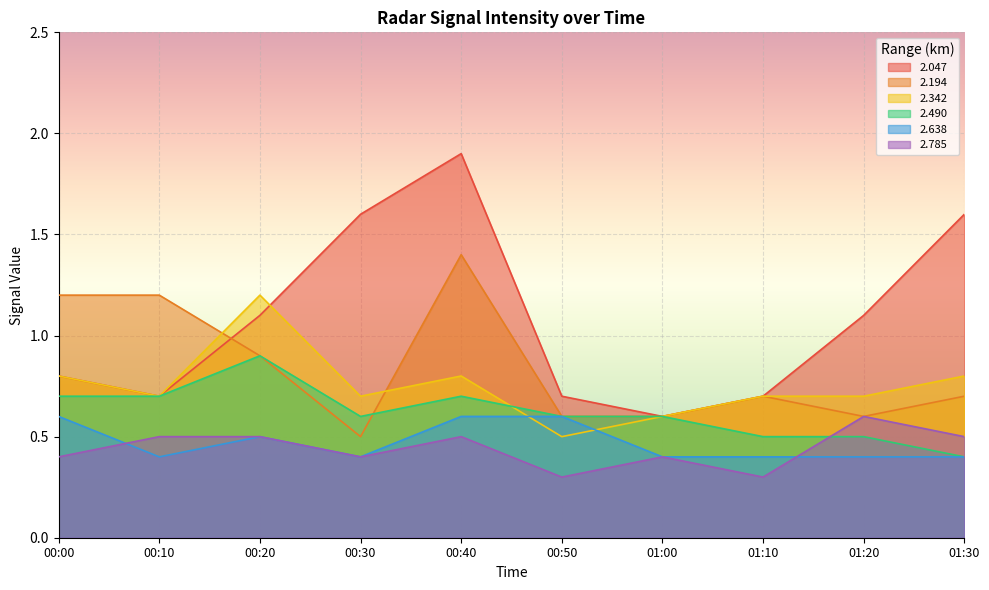

What is the average value of the 2.342 series?

0.8